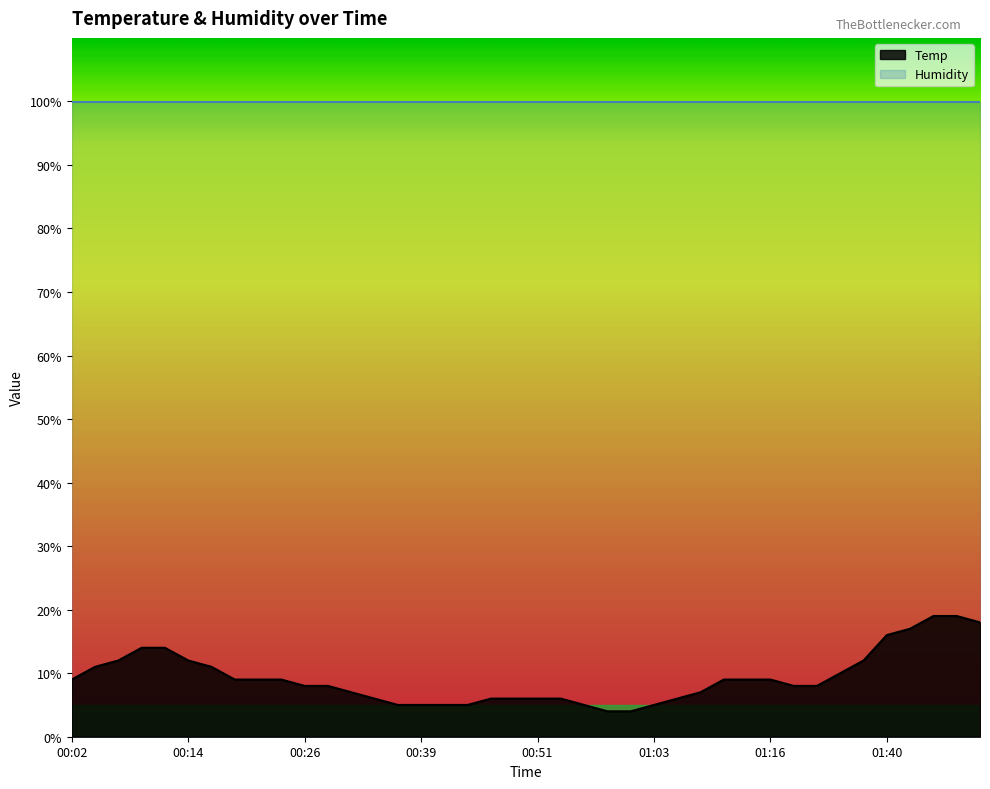

Reading right to left, transcribe all the data shown in this chart.

18.0	19.0	19.0	17.0	16.0	12.0	10.0	8.0	8.0	9.0	9.0	9.0	7.0	6.0	5.0	4.0	4.0	5.0	6.0	6.0	6.0	6.0	5.0	5.0	5.0	5.0	6.0	7.0	8.0	8.0	9.0	9.0	9.0	11.0	12.0	14.0	14.0	12.0	11.0	9.0